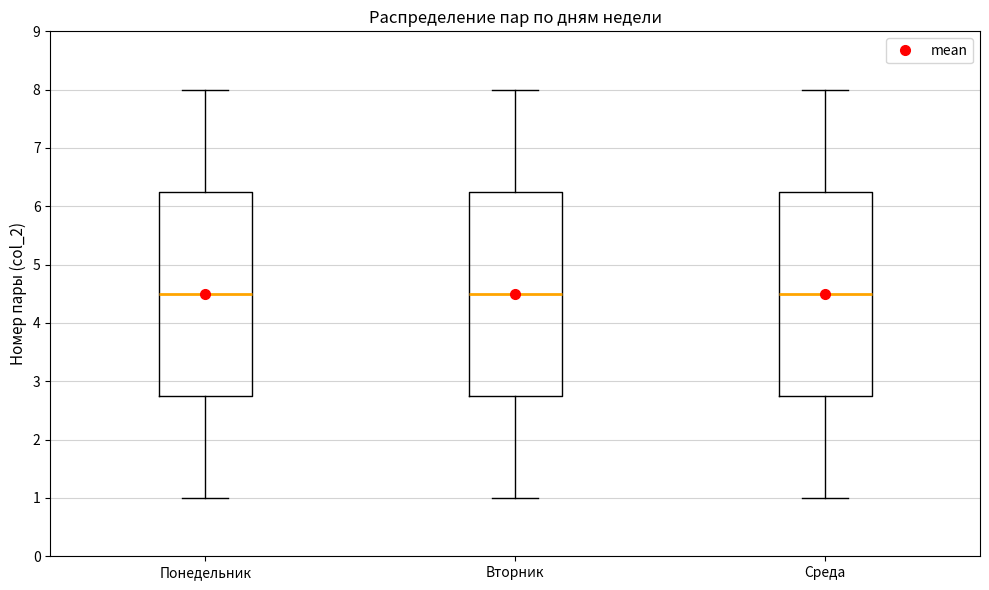

Reading left to right, read every box against the y-axis: the position of its median line, the range the box covers, and the ends of its whiskers. The values are not printed on the chart, so give them approximately, as read against the axis.

Понедельник: median 4.5, box 2.8 to 6.3, whiskers 1.0 to 8.0
Вторник: median 4.5, box 2.8 to 6.3, whiskers 1.0 to 8.0
Среда: median 4.5, box 2.8 to 6.3, whiskers 1.0 to 8.0